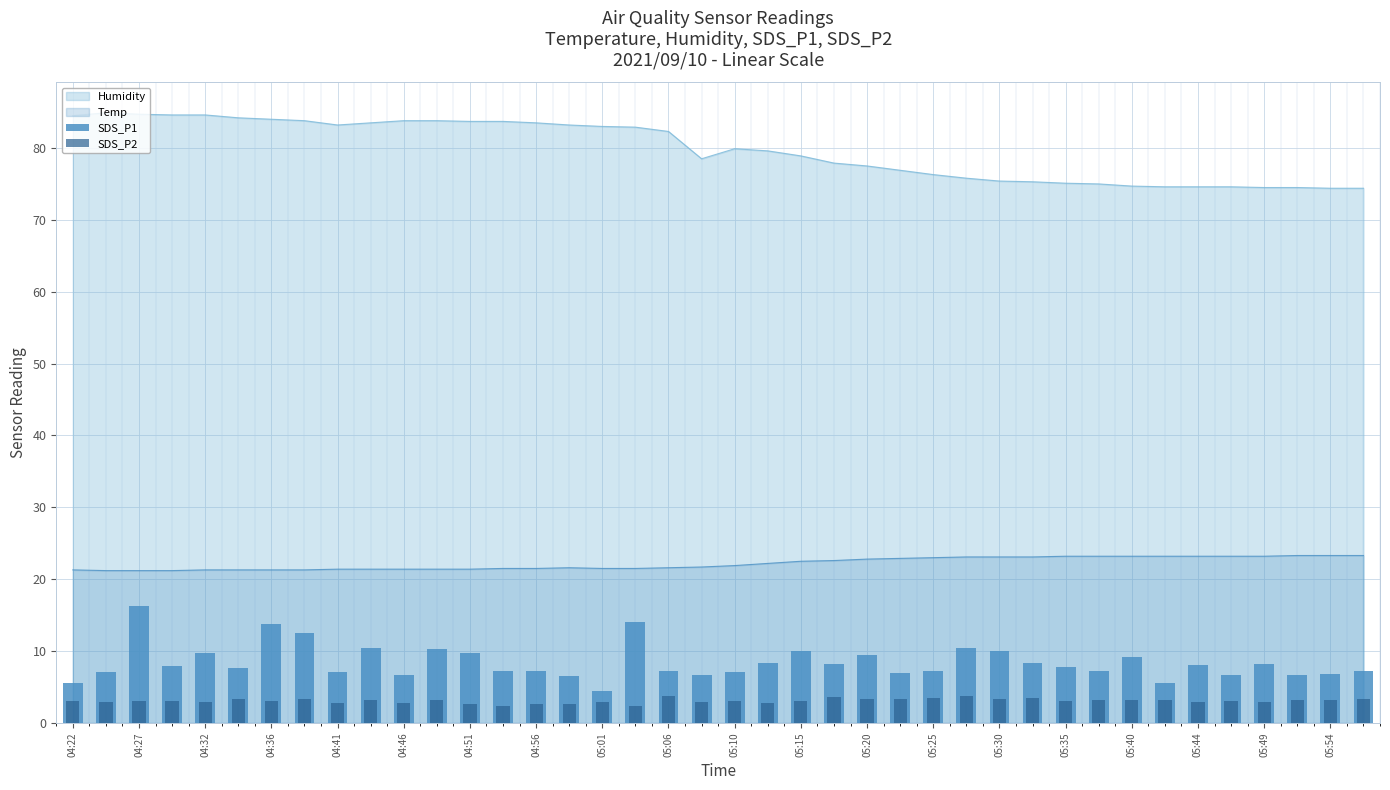

What is the sum of all SDS_P1 values?

337.9